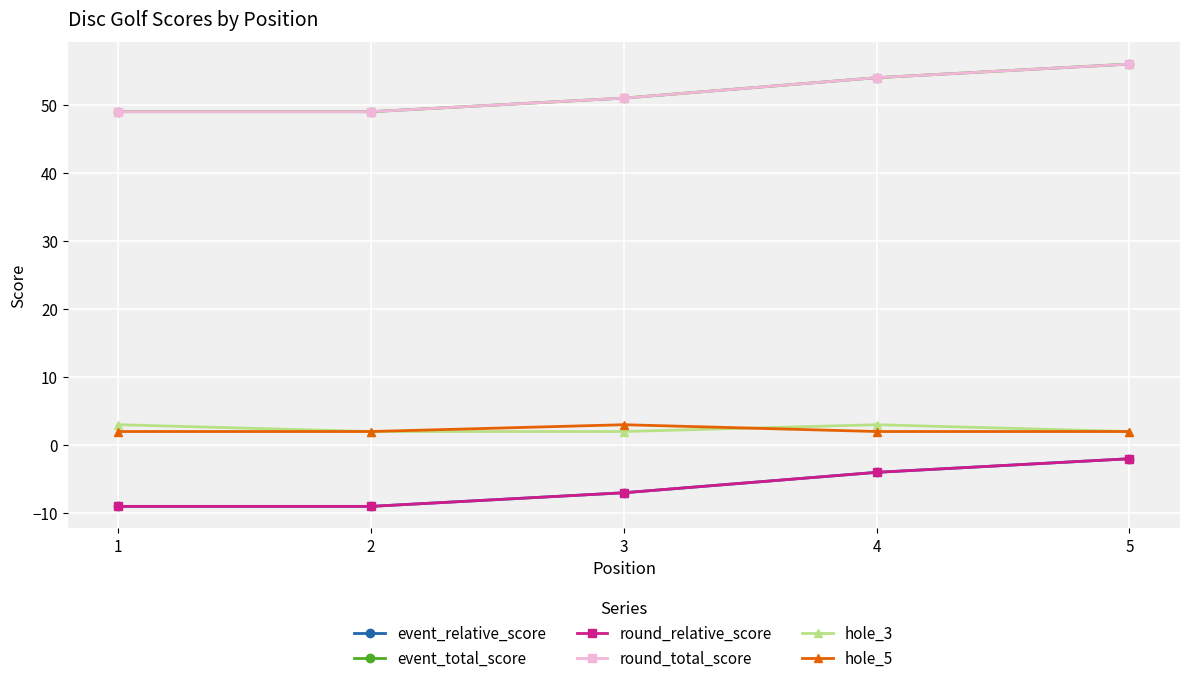

Where is event_relative_score nearest to the value -5?

4